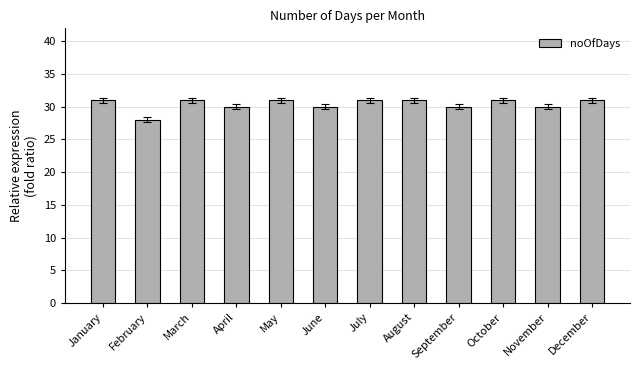

Approximately how many times larger is the value at August compared to April?

1.0